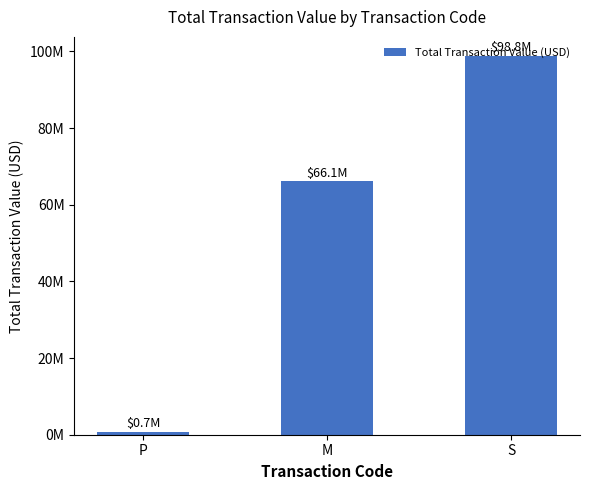

Does the chart contain stacked bars?

No